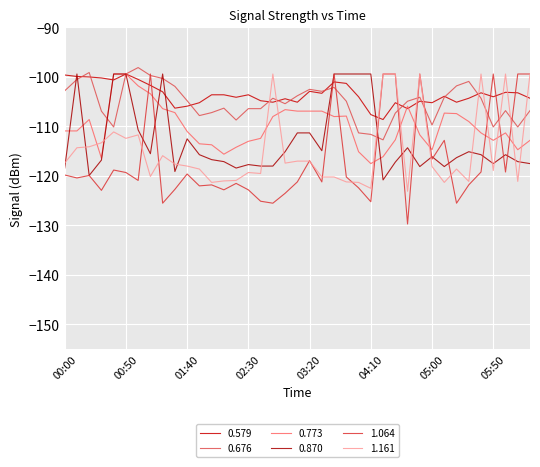

How many interior local valleys does the 1.161 series have?

11